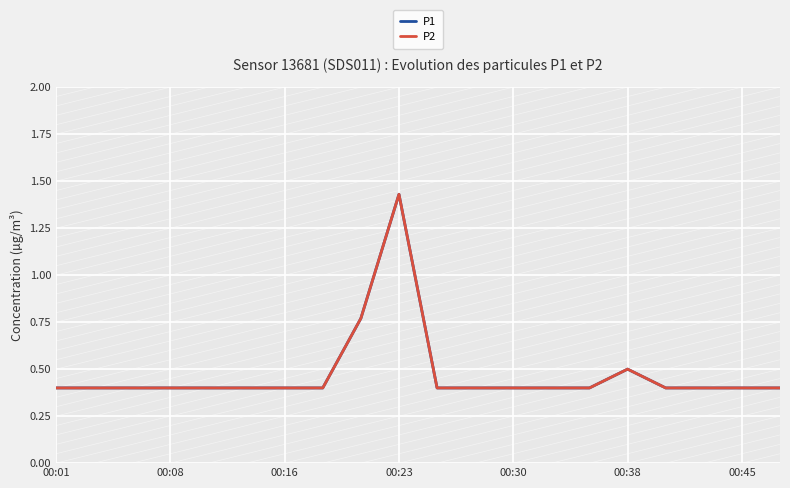

True or false: P2 has more than 0 points higher than both neighbors.

True